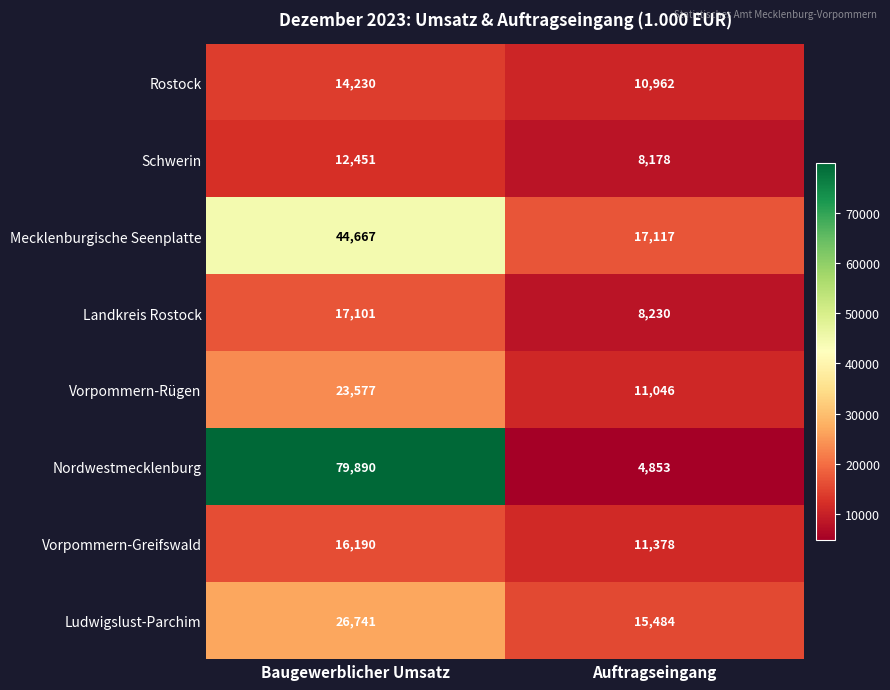

The Rostock series shows 10962 at Auftragseingang. True or false?

True